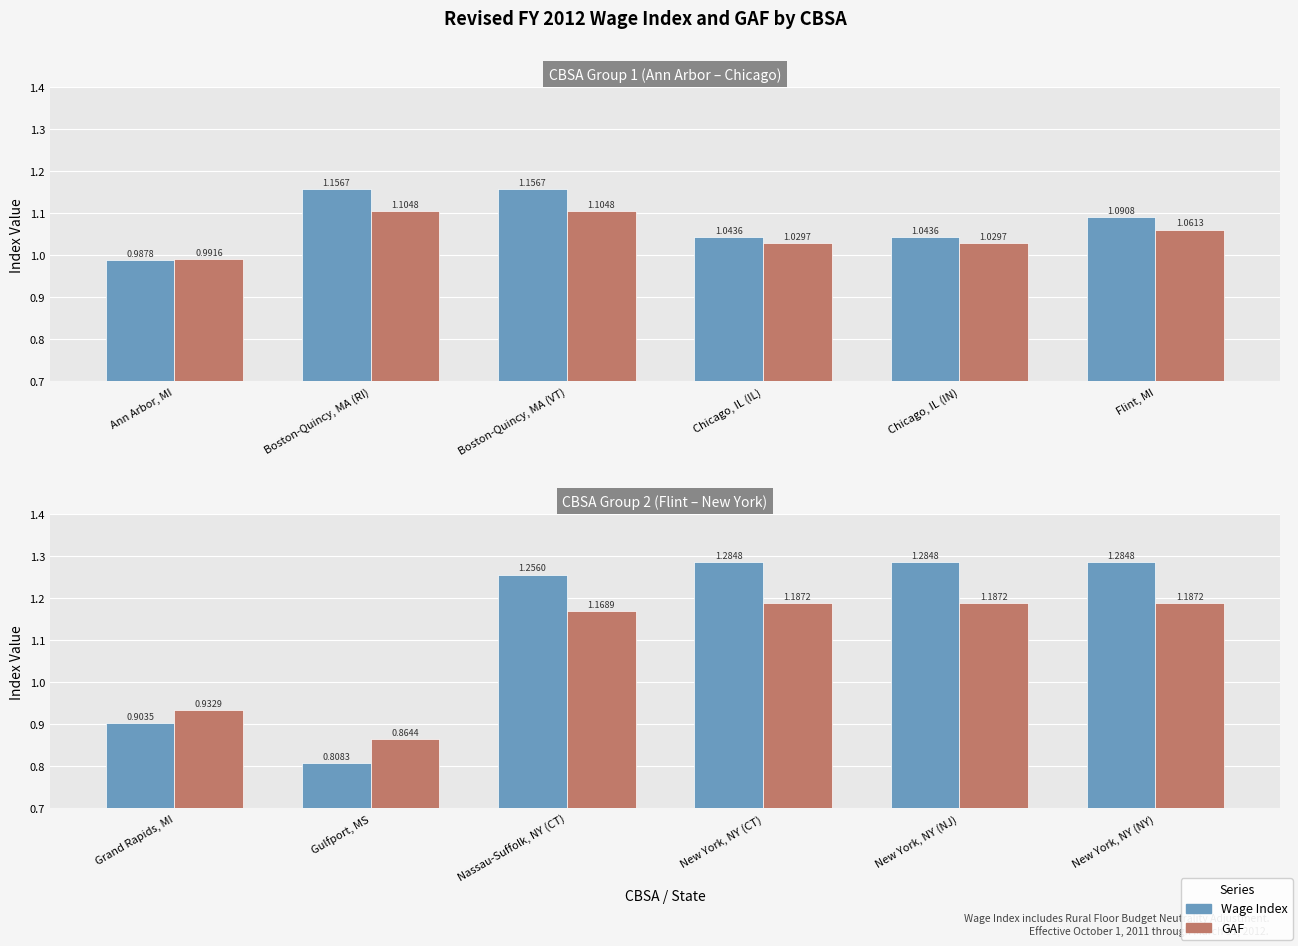

Rank the series by their average value, from lowest to highest.

GAF, Wage Index